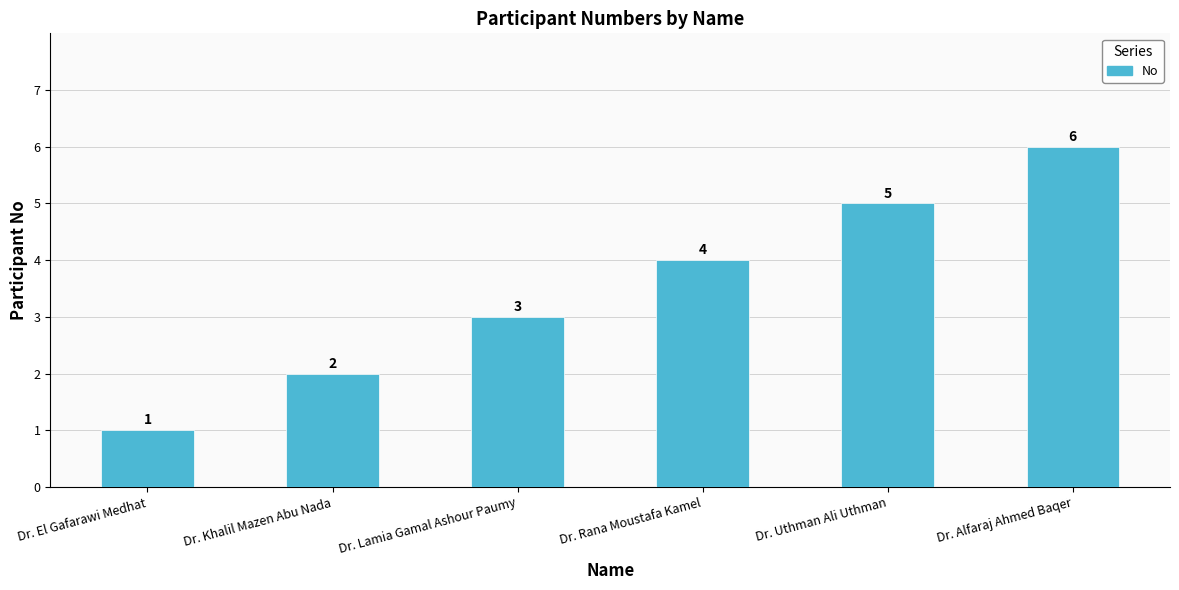

Reading left to right, what are all the values shown in this chart?

Dr. El Gafarawi Medhat=1	Dr. Khalil Mazen Abu Nada=2	Dr. Lamia Gamal Ashour Paumy=3	Dr. Rana Moustafa Kamel=4	Dr. Uthman Ali Uthman=5	Dr. Alfaraj Ahmed Baqer=6